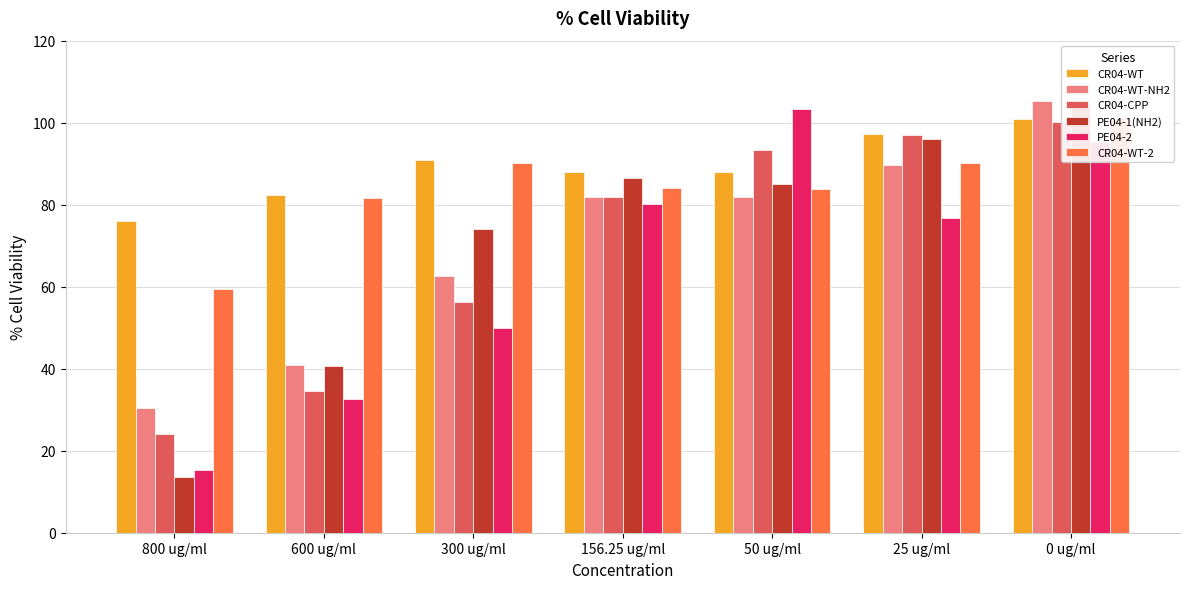

Reading left to right, transcribe all the data shown in this chart.

CR04-WT: 800 ug/ml=76.0	600 ug/ml=82.3	300 ug/ml=90.9	156.25 ug/ml=88.0	50 ug/ml=87.9	25 ug/ml=97.1	0 ug/ml=100.8
CR04-WT-NH2: 800 ug/ml=30.4	600 ug/ml=41.0	300 ug/ml=62.6	156.25 ug/ml=81.8	50 ug/ml=81.9	25 ug/ml=89.8	0 ug/ml=105.4
CR04-CPP: 800 ug/ml=24.2	600 ug/ml=34.6	300 ug/ml=56.2	156.25 ug/ml=81.9	50 ug/ml=93.4	25 ug/ml=96.9	0 ug/ml=100.1
PE04-1(NH2): 800 ug/ml=13.5	600 ug/ml=40.7	300 ug/ml=74.2	156.25 ug/ml=86.4	50 ug/ml=85.1	25 ug/ml=96.1	0 ug/ml=104.5
PE04-2: 800 ug/ml=15.2	600 ug/ml=32.7	300 ug/ml=49.9	156.25 ug/ml=80.3	50 ug/ml=103.3	25 ug/ml=76.9	0 ug/ml=95.4
CR04-WT-2: 800 ug/ml=59.5	600 ug/ml=81.7	300 ug/ml=90.1	156.25 ug/ml=84.0	50 ug/ml=83.8	25 ug/ml=90.1	0 ug/ml=101.1